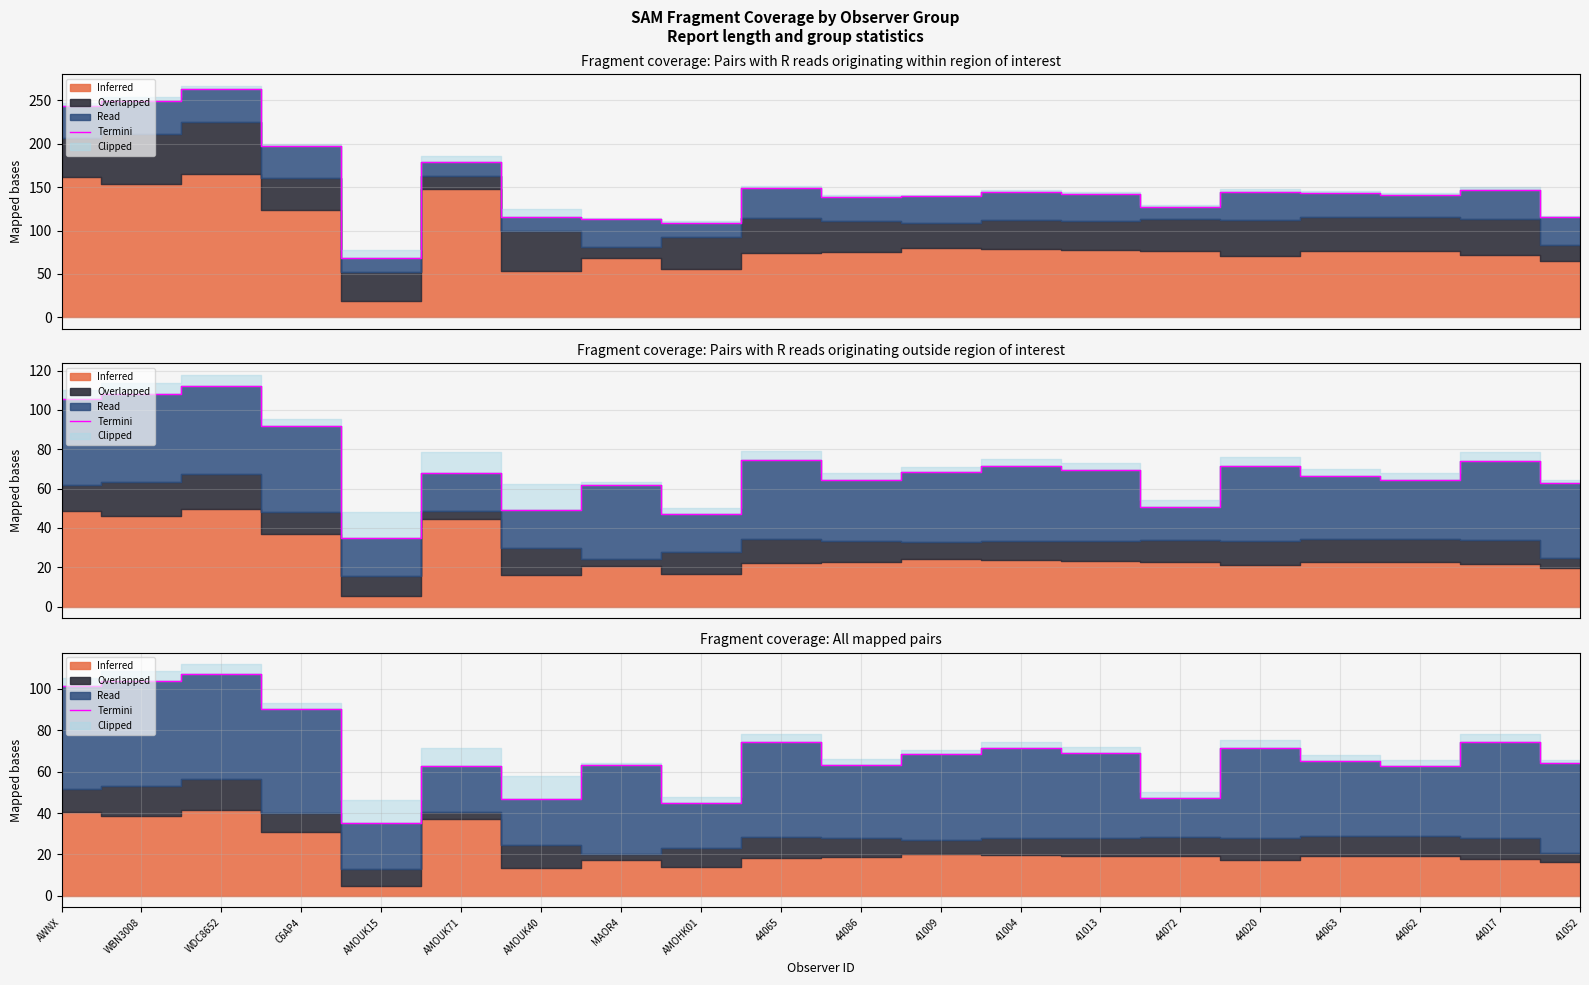

At which label does the data first exceed 68?

AWNX